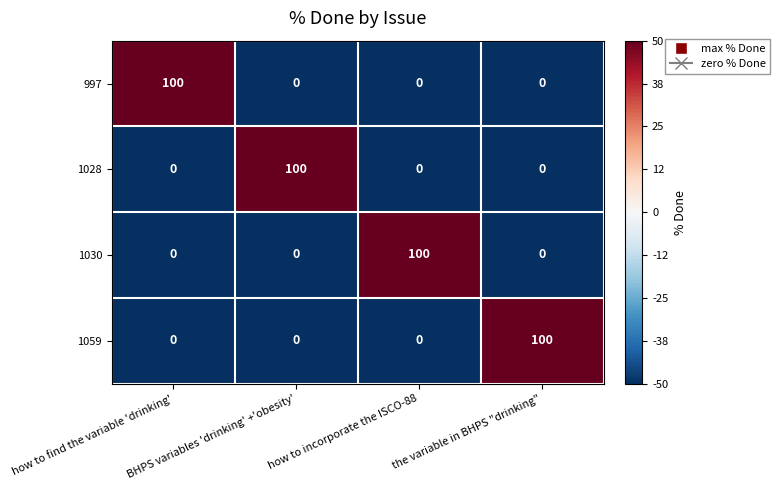

What is the difference between the 997 values at how to find the variable 'drinking' and the variable in BHPS "drinking"?

100